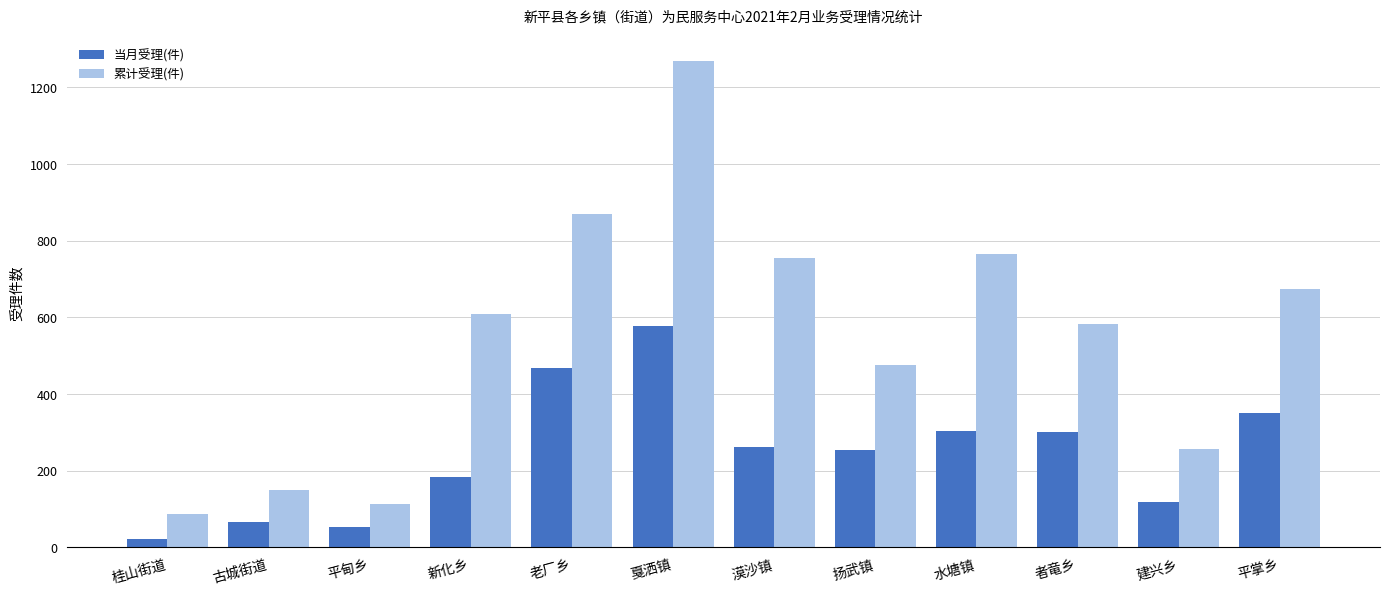

What is the total value across all series at 古城街道?

216